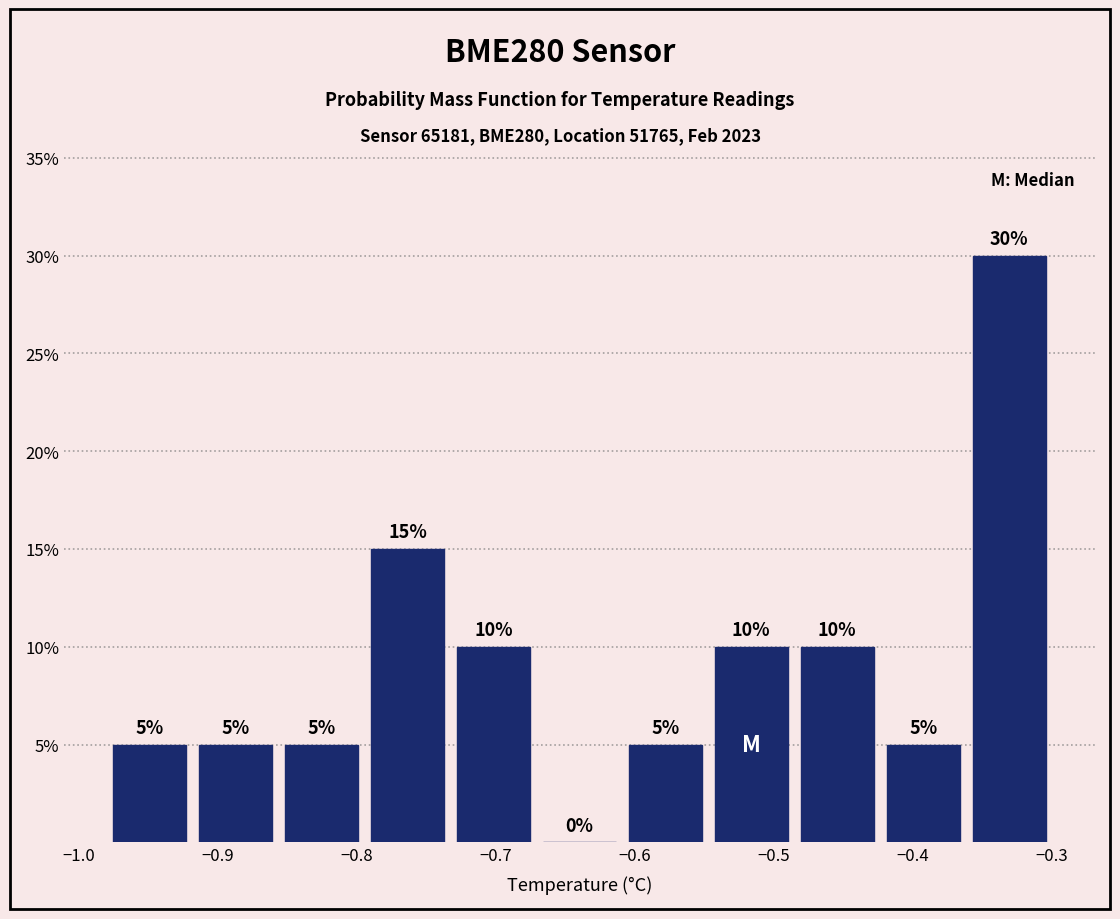

Reading left to right, list every bar in this chart as the range it spans on the x-axis followed by its height. The bar edges are not printed on the chart, so give them approximately, as read against the axis.

-0.98 to -0.92: 5
-0.92 to -0.86: 5
-0.86 to -0.79: 5
-0.79 to -0.73: 15
-0.73 to -0.67: 10
-0.67 to -0.61: 0
-0.61 to -0.55: 5
-0.55 to -0.49: 10
-0.49 to -0.42: 10
-0.42 to -0.36: 5
-0.36 to -0.30: 30